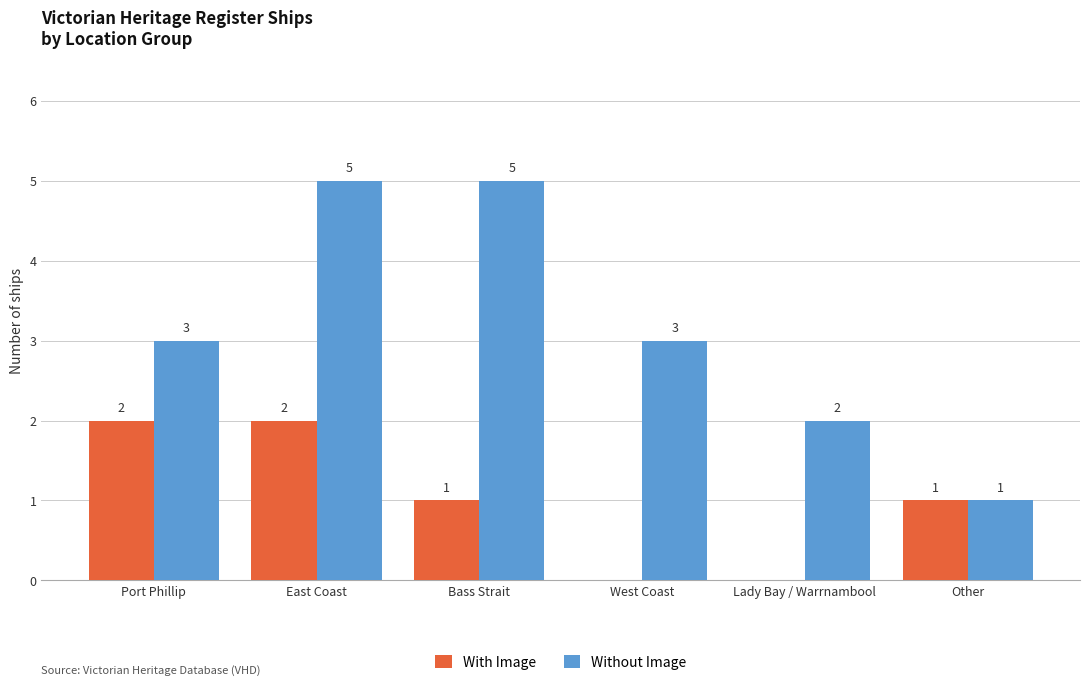

At which category is the sum across all series the highest?

East Coast